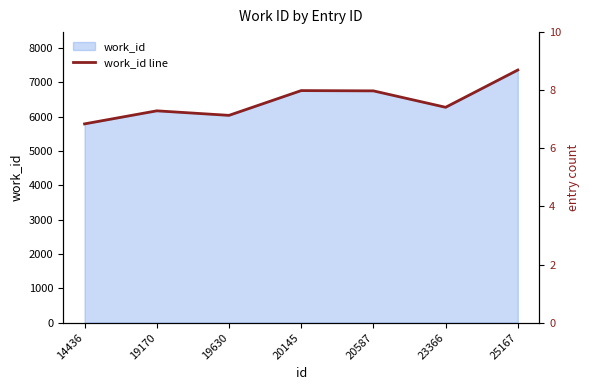

Reading left to right, extract all data points from this chart.

5789	6169	6037	6758	6750	6272	7357